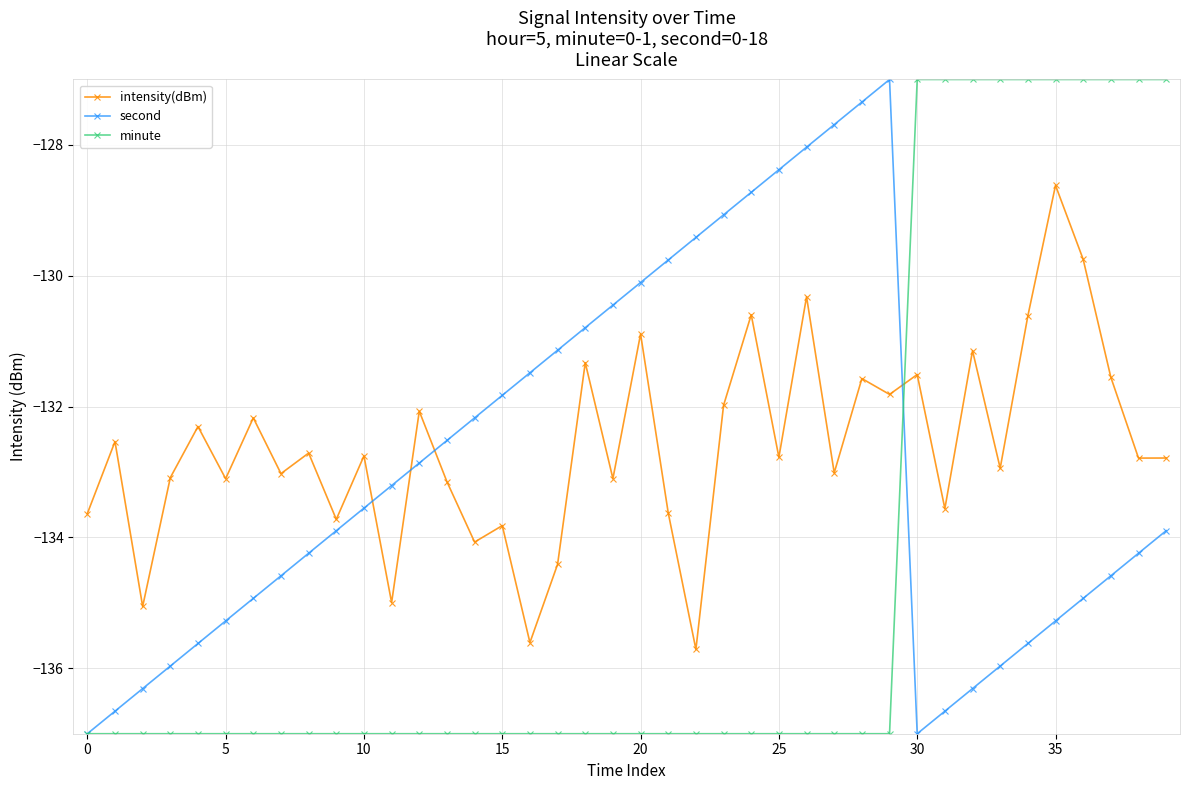

How many interior local peaks does the second series have?

1